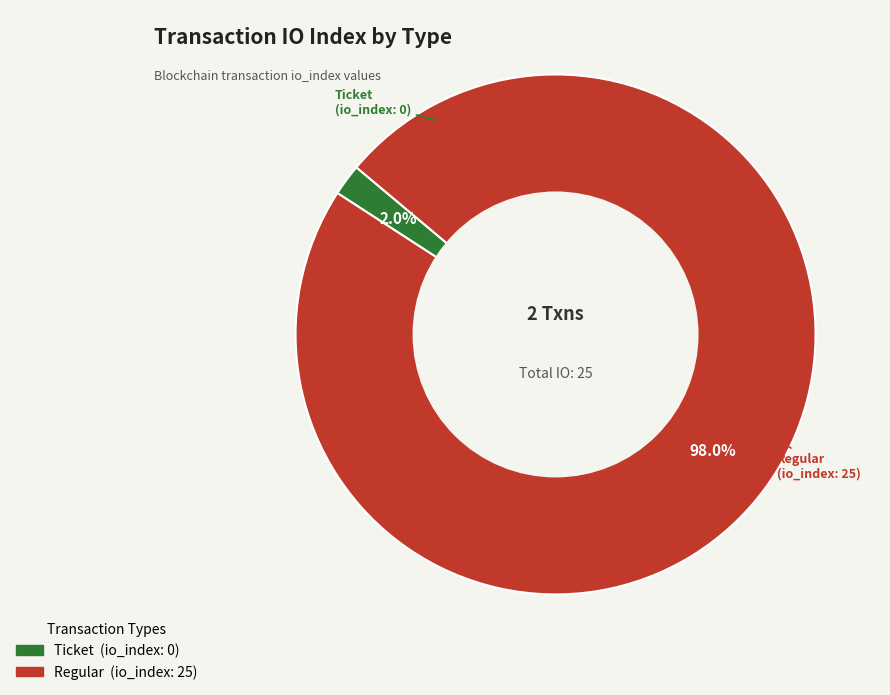

To the nearest percent, what is the difference between the Regular and Ticket slice percentages?

96%